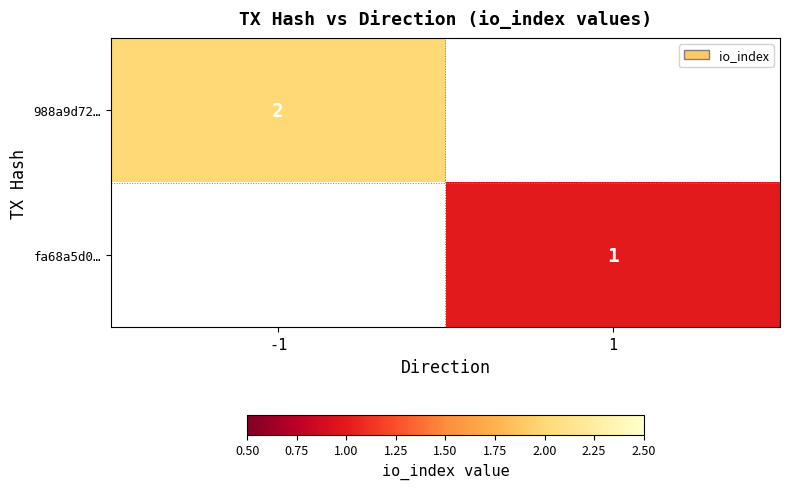

True or false: fa68a5d0… has a value of 1 at 1.

True